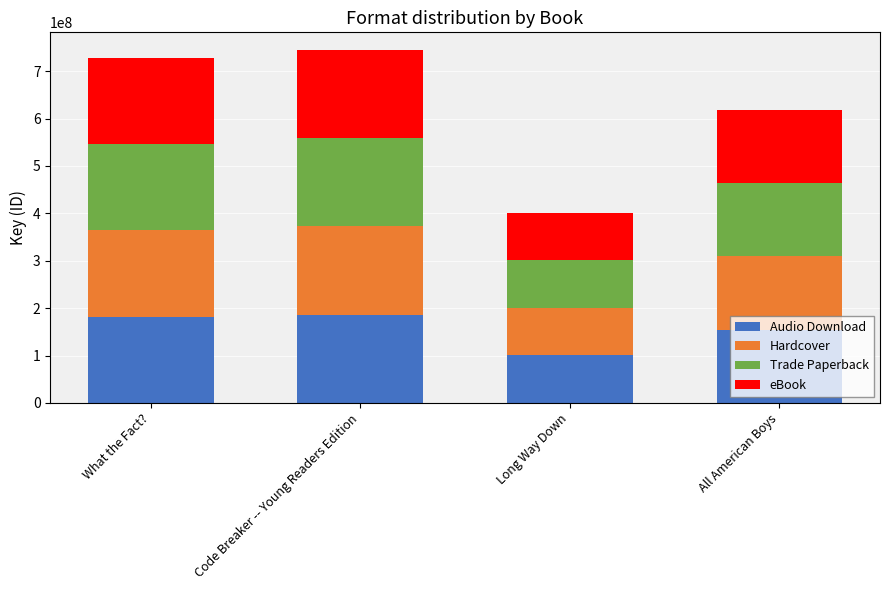

How many bars are there in total?

4